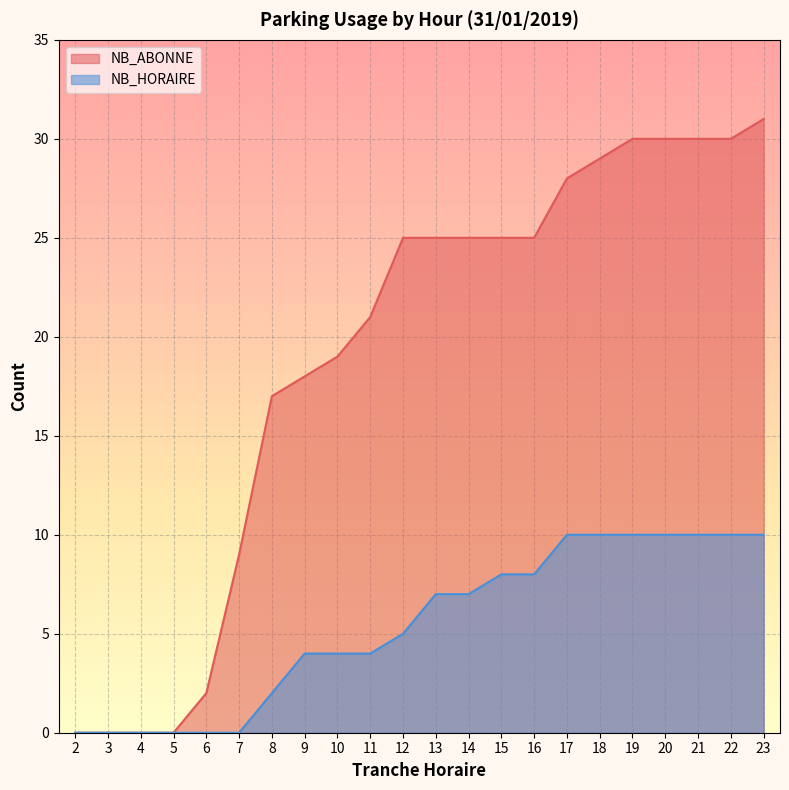

What is the difference between the NB_ABONNE values at 10 and 19?

11